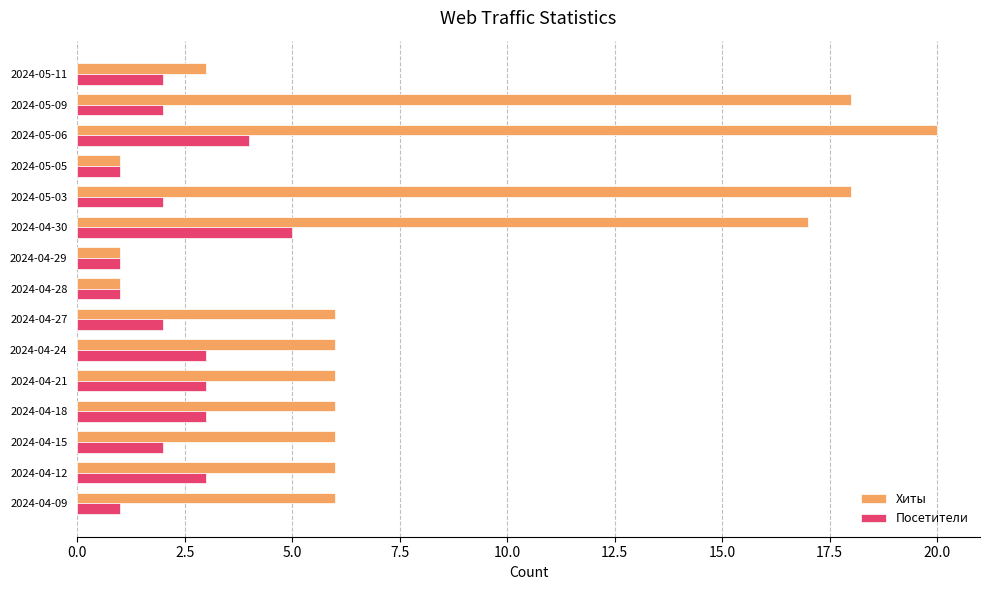

At which category does the chart reach its peak across all series?

2024-05-06